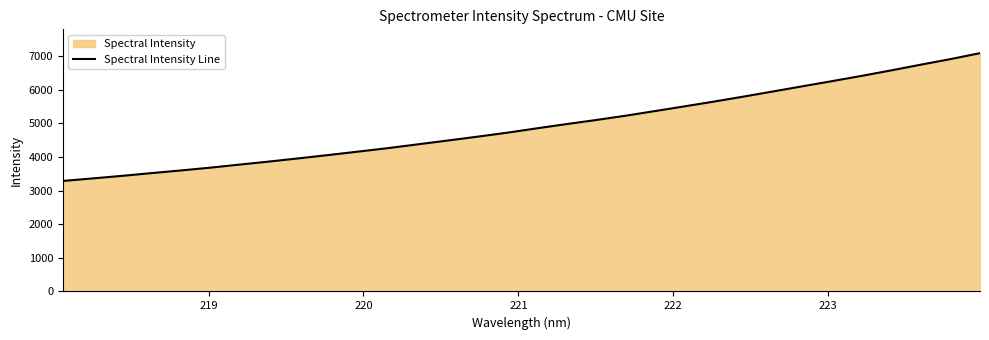

What is the greatest value displayed?

7093.2